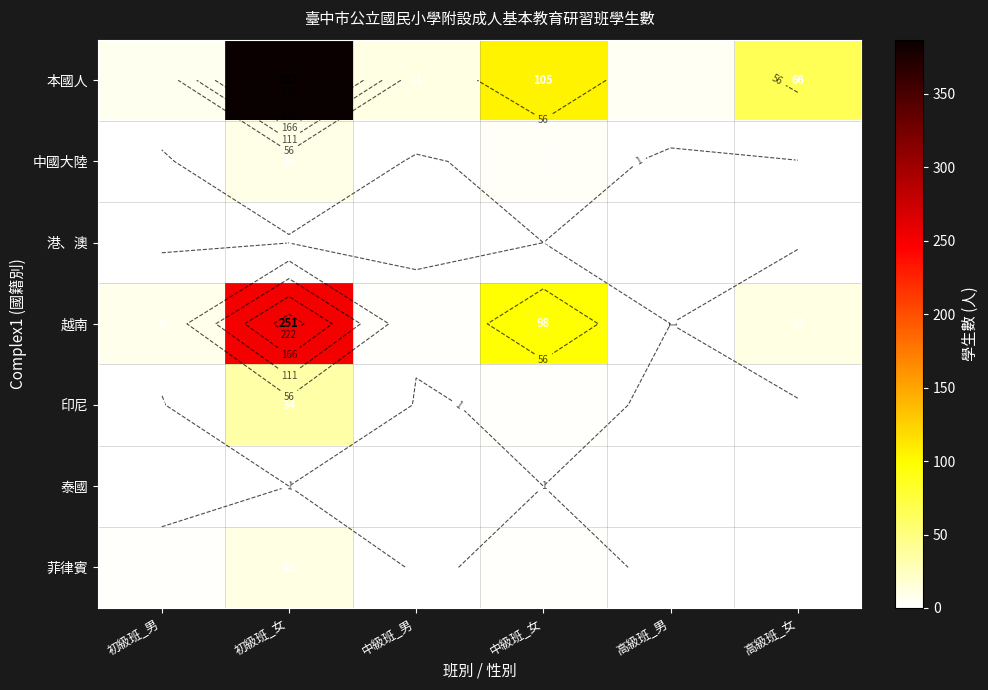

What is the difference between the highest and lowest values at 中級班_女?

104